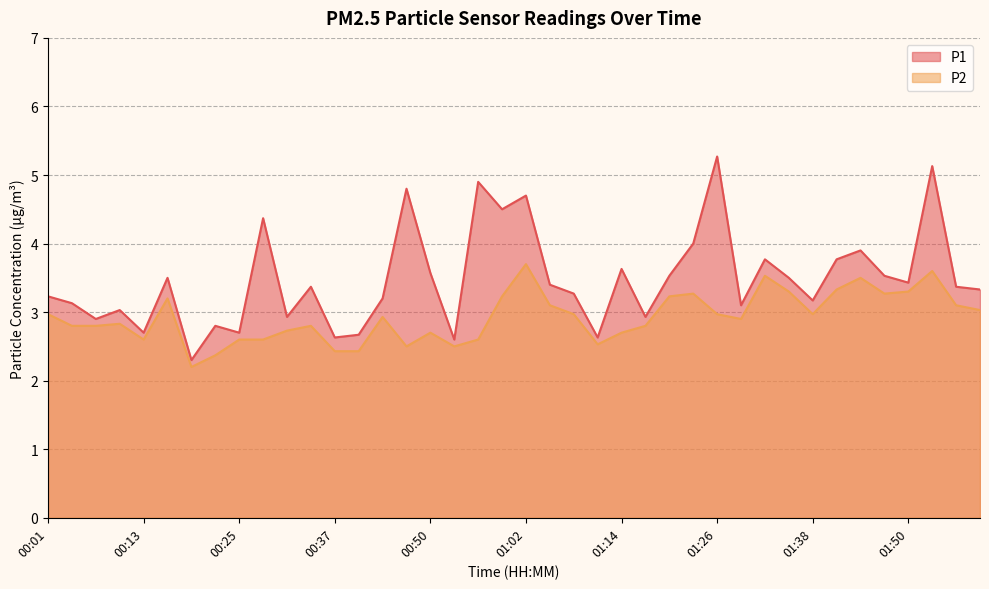

Where is the first local maximum for P2?

00:10